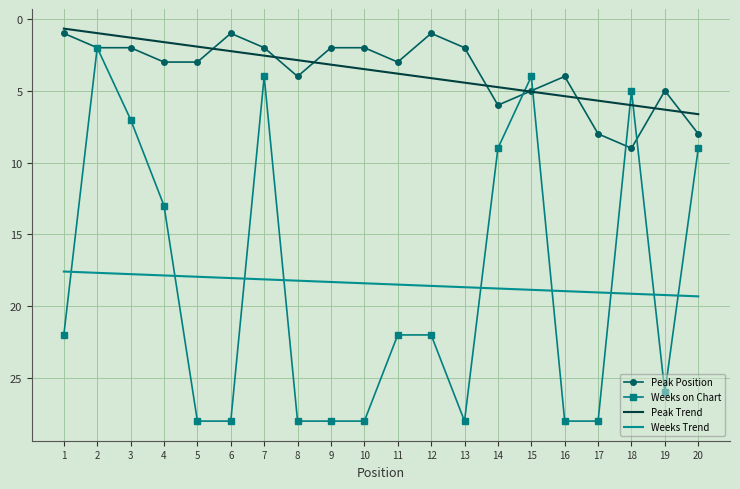

At which category does the chart reach its minimum across all series?

5